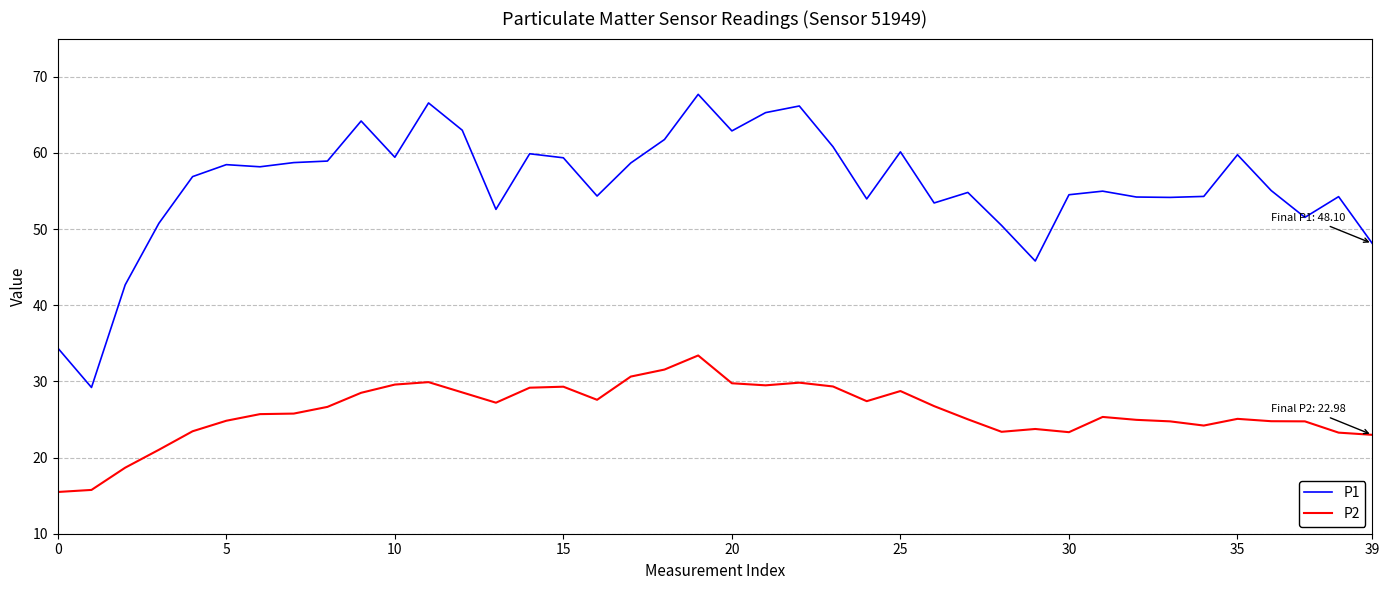

What is the difference between the second highest and second lowest values in the P1 series?

32.2